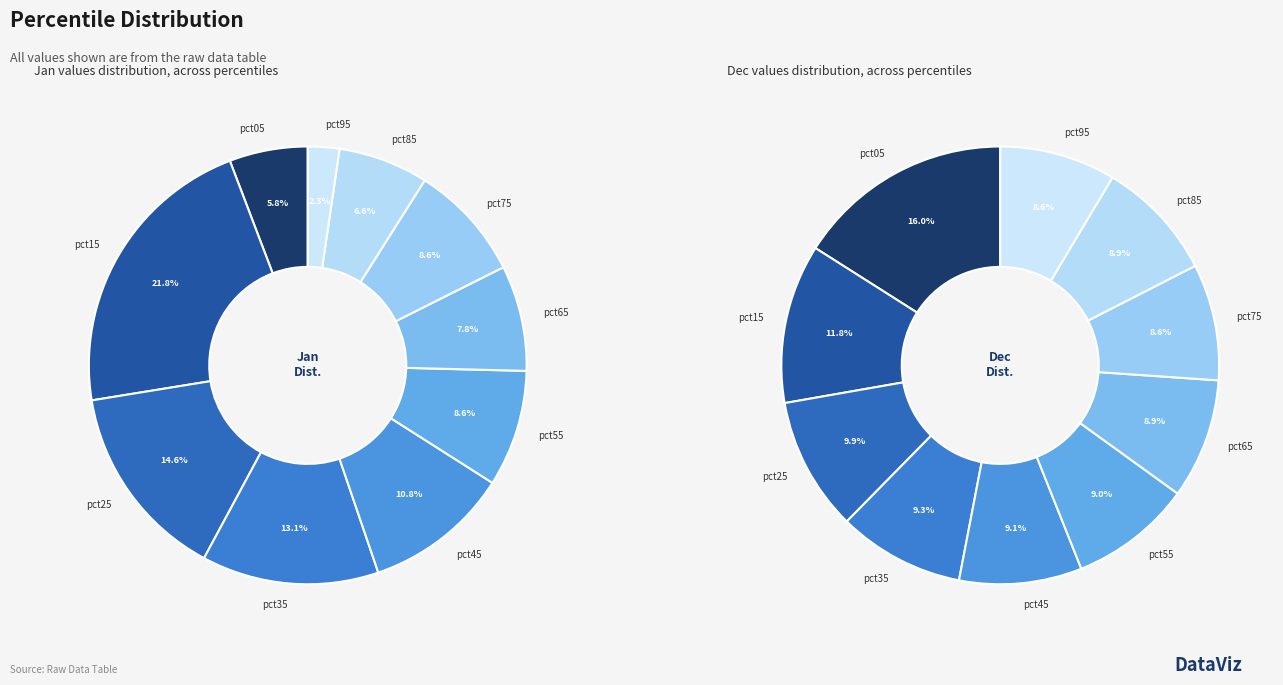

How many segments does this pie chart have?

10